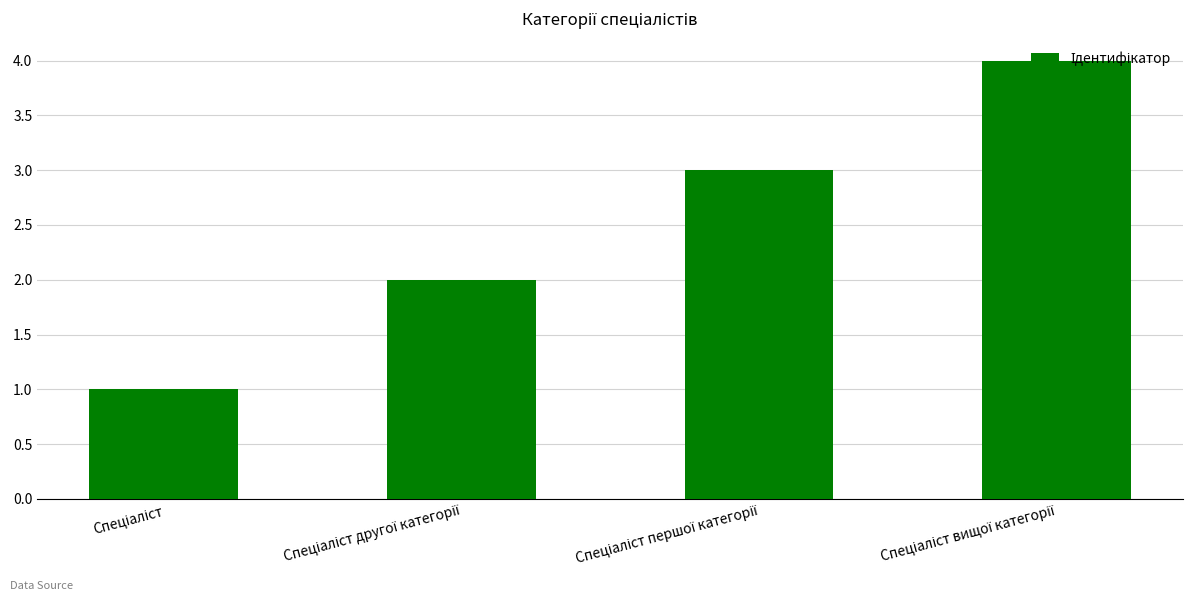

What is the sum of all values?

10